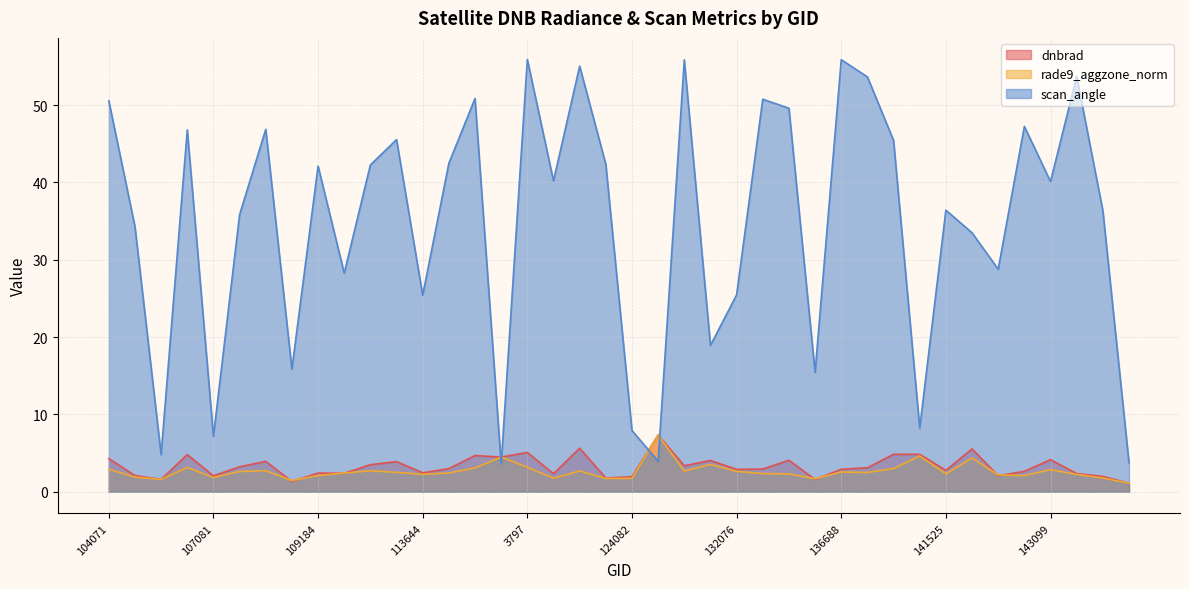

At which label does dnbrad first exceed 2?

104071